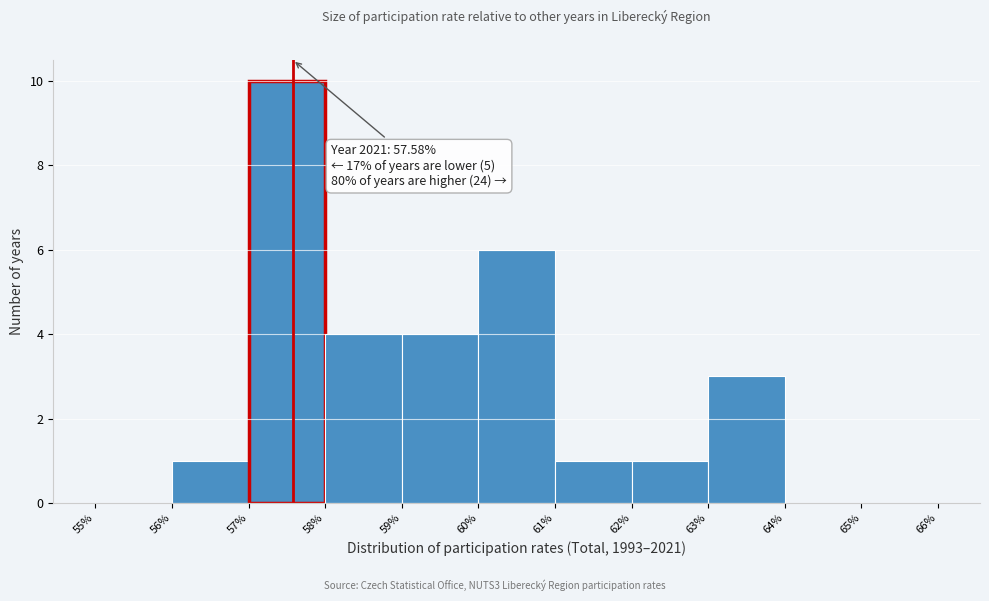

Over which range of the x-axis is the bar tallest?

57% to 58%